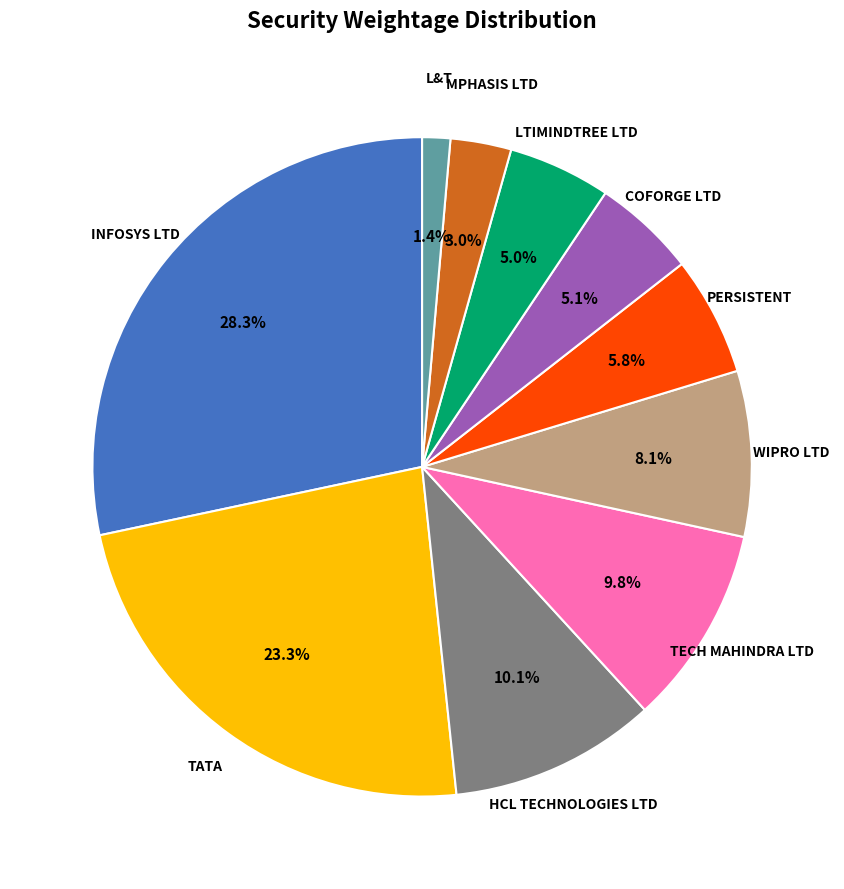

How many slices are in this pie chart?

10